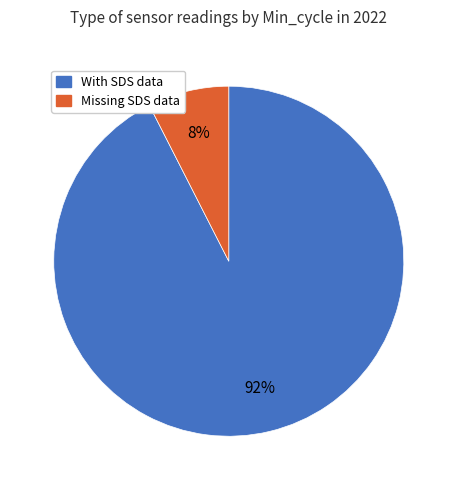

Is there a majority slice in this chart?

Yes